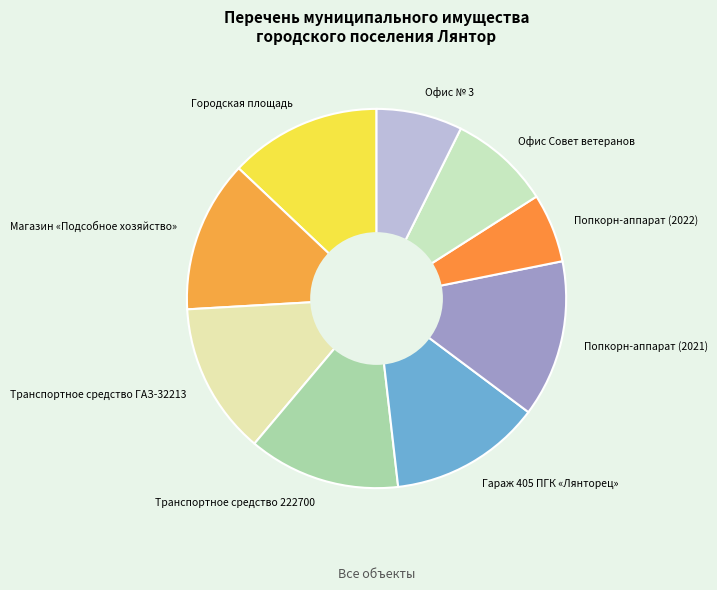

Which category has the smallest portion of the pie?

Попкорн-аппарат (2022)